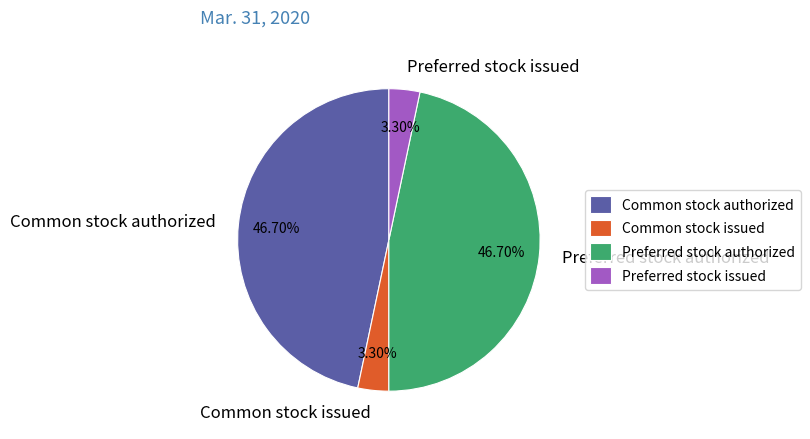

Is there any slice that represents more than half of the pie?

No